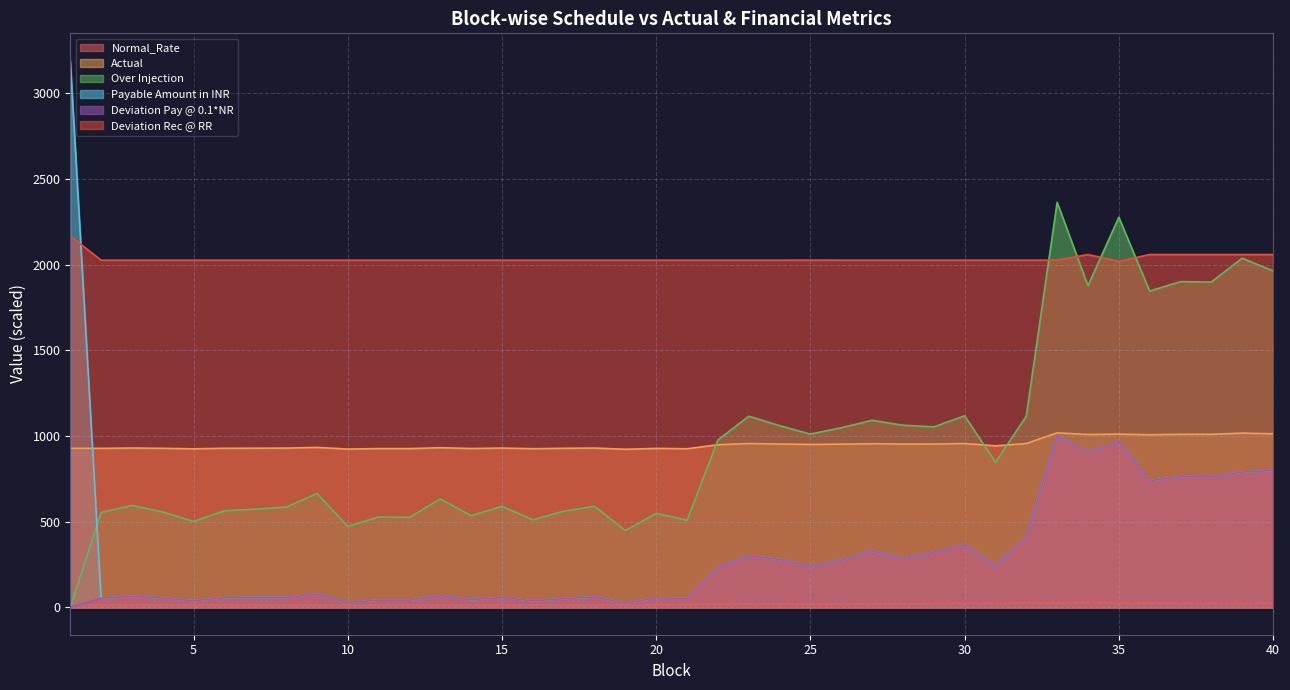

Rank the series at 1 from highest to lowest value.

Payable Amount in INR, Deviation Rec @ RR, Actual, Normal_Rate, Over Injection, Deviation Pay @ 0.1*NR